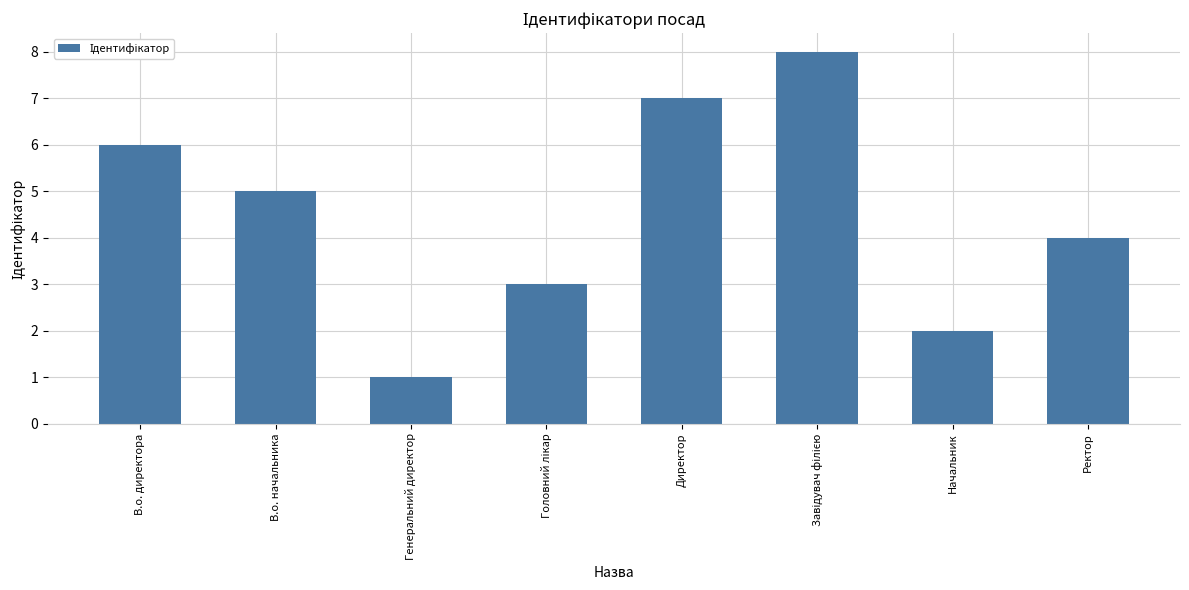

How many values are below 5?

4